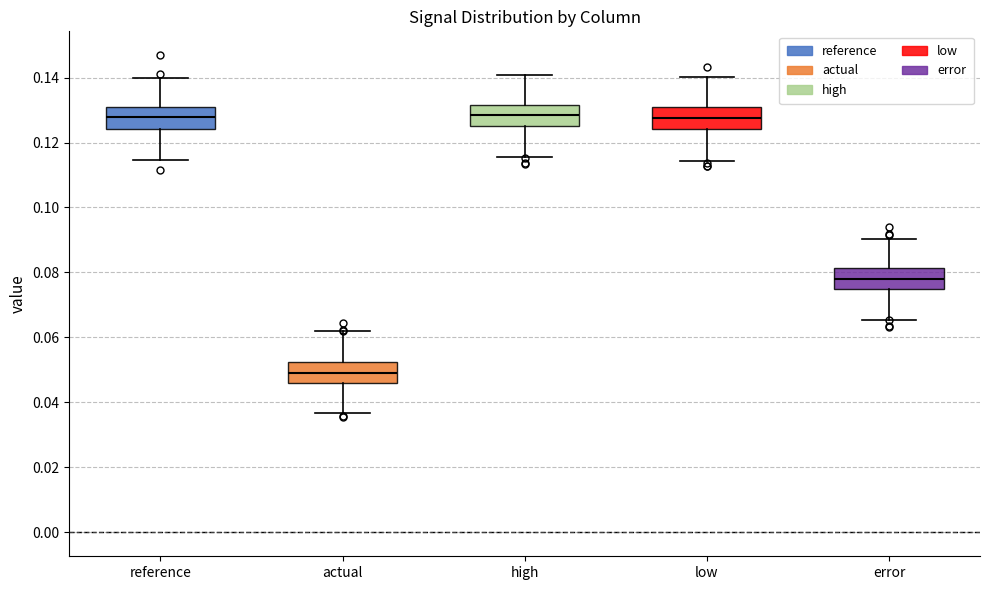

Which box has the lowest median line?

actual